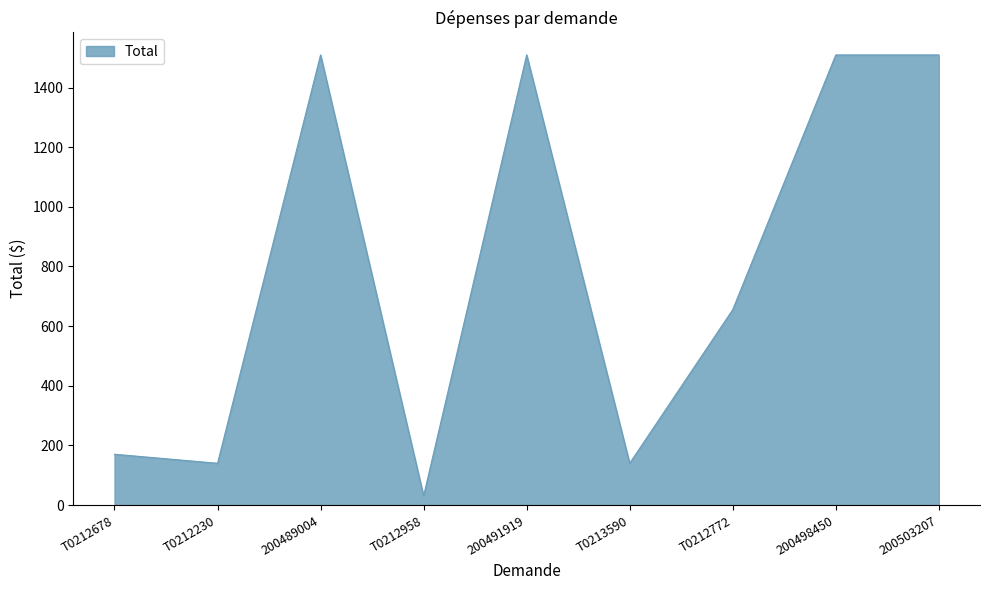

At which label is the value closest to 769?

T0212772